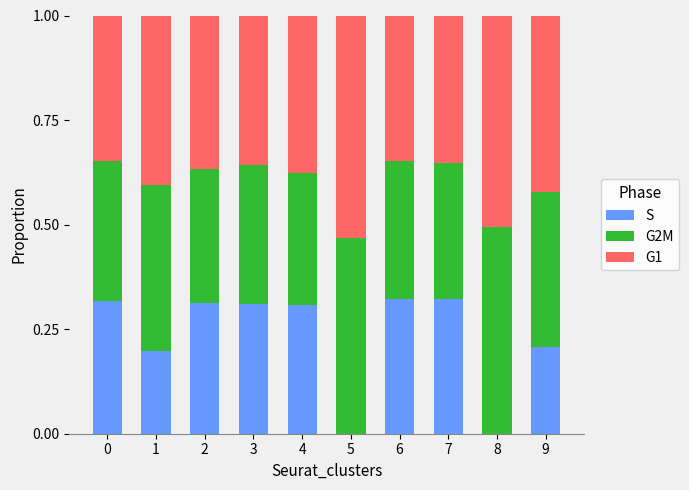

Does the chart contain stacked bars?

Yes